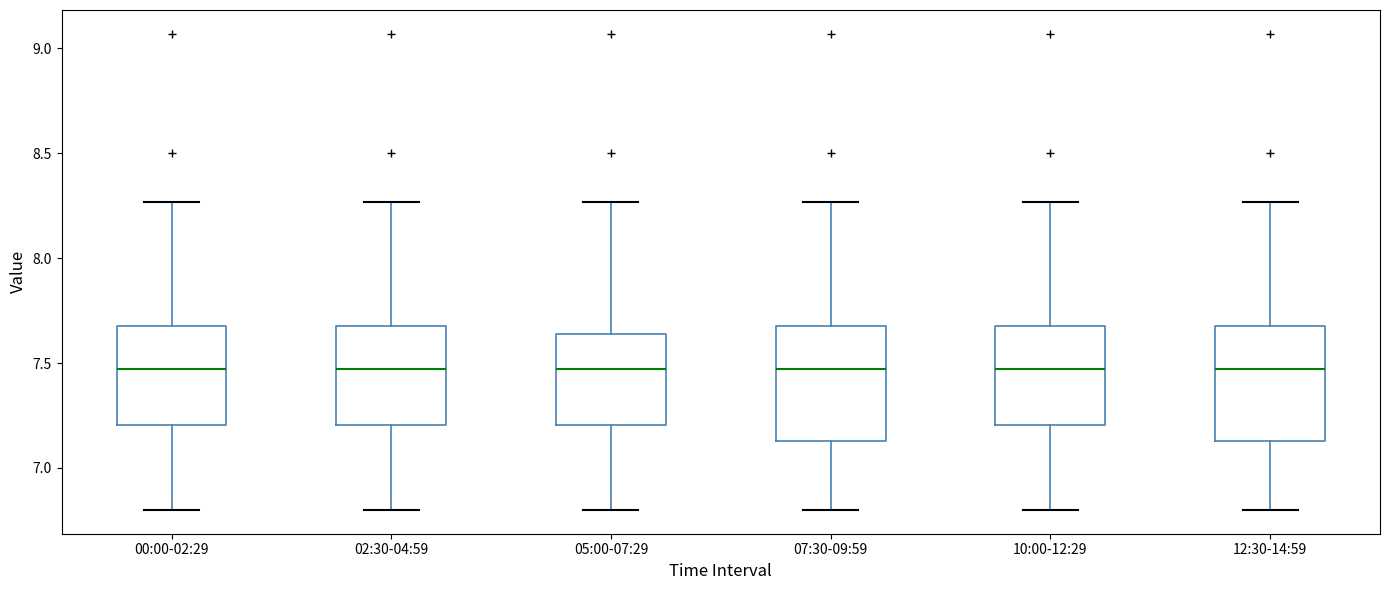

Reading left to right, transcribe this box plot: for each box, give where its median line is, the range the box spans, and where its two whiskers end, as read against the y-axis. The values are not printed on the chart, so give them approximately, as read against the axis.

00:00-02:29: median 7.45, box 7.20 to 7.70, whiskers 6.80 to 8.25
02:30-04:59: median 7.45, box 7.20 to 7.70, whiskers 6.80 to 8.25
05:00-07:29: median 7.45, box 7.20 to 7.65, whiskers 6.80 to 8.25
07:30-09:59: median 7.45, box 7.15 to 7.70, whiskers 6.80 to 8.25
10:00-12:29: median 7.45, box 7.20 to 7.70, whiskers 6.80 to 8.25
12:30-14:59: median 7.45, box 7.15 to 7.70, whiskers 6.80 to 8.25